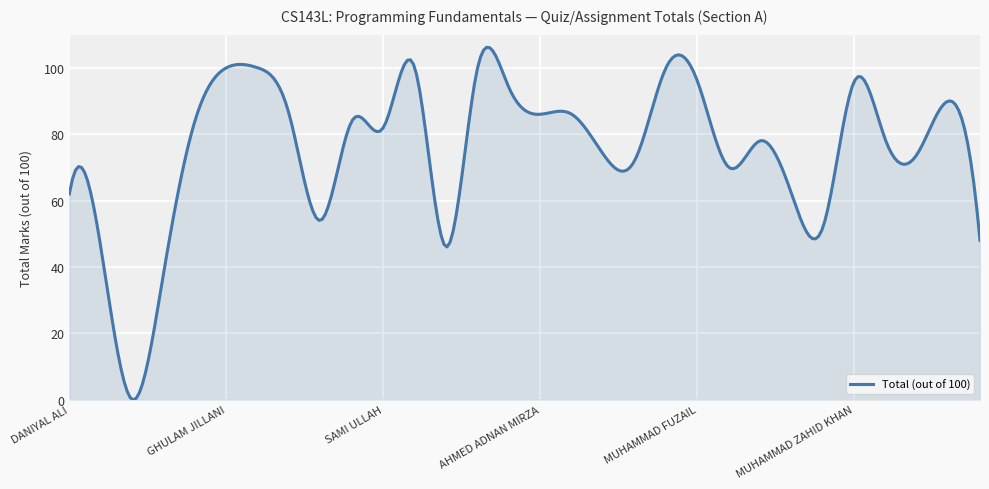

What is the maximum value shown in the chart?

106.2